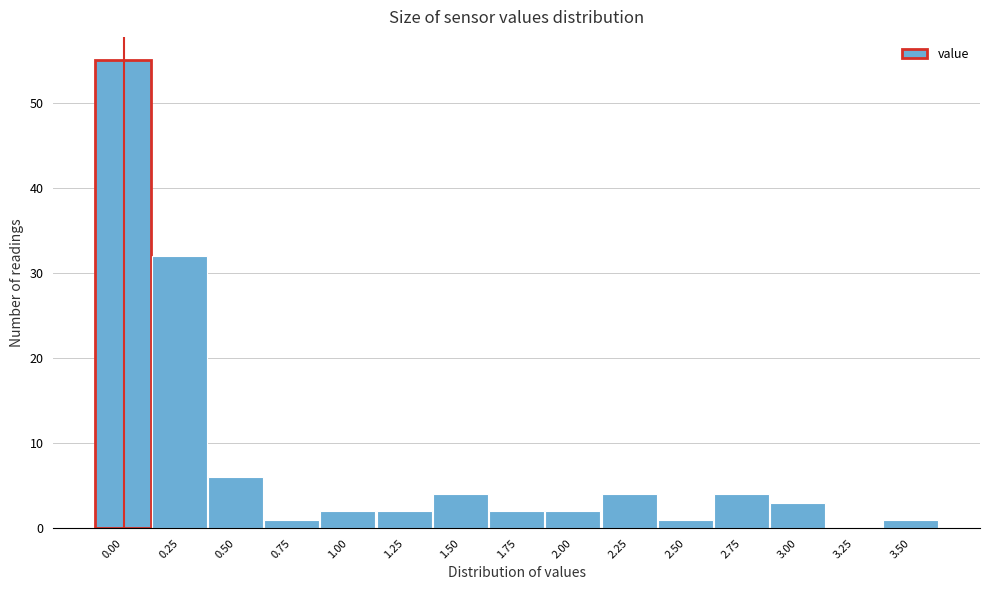

Reading left to right, list all the values displayed in this chart.

0.00=55	0.25=32	0.50=6	0.75=1	1.00=2	1.25=2	1.50=4	1.75=2	2.00=2	2.25=4	2.50=1	2.75=4	3.00=3	3.25=0	3.50=1